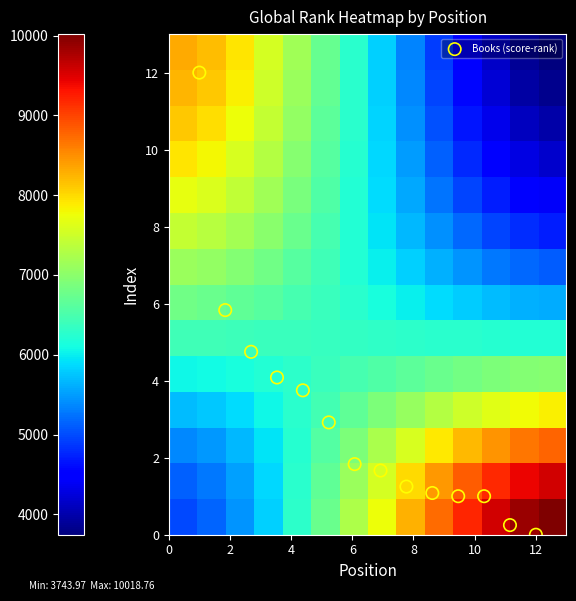

What is the maximum value shown in the chart?

10018.8